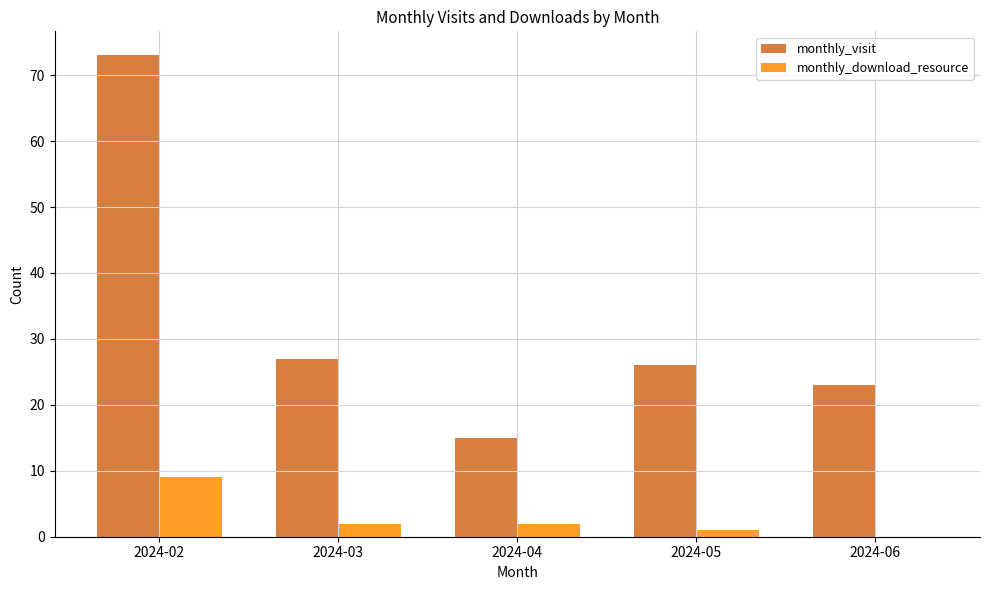

What is the sum of the monthly_visit values at 2024-06 and 2024-03?

50